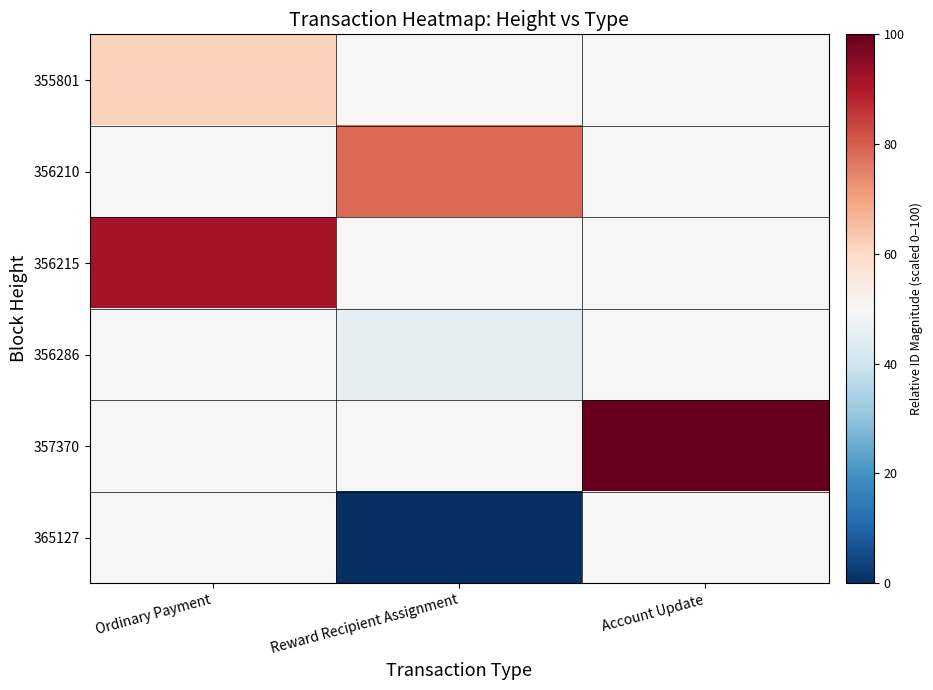

What is the difference between the highest and lowest values at Account Update?

50.0